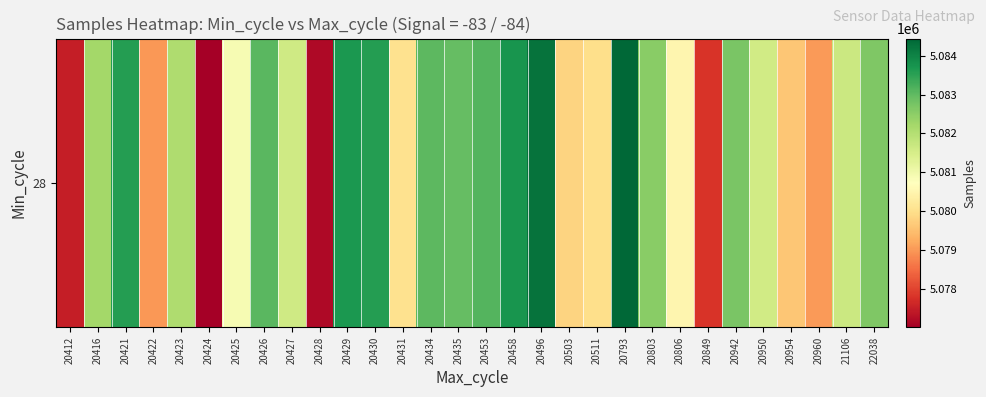

What is the change in value from 20511 to 21106?

+1698